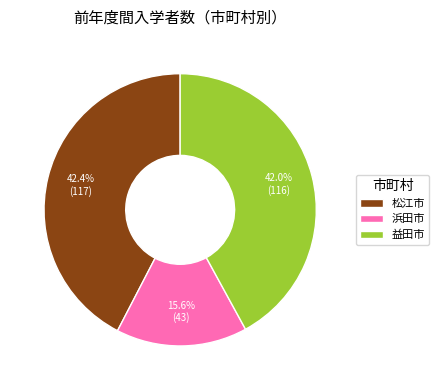

To the nearest percent, what percentage of the pie is 浜田市?

16%